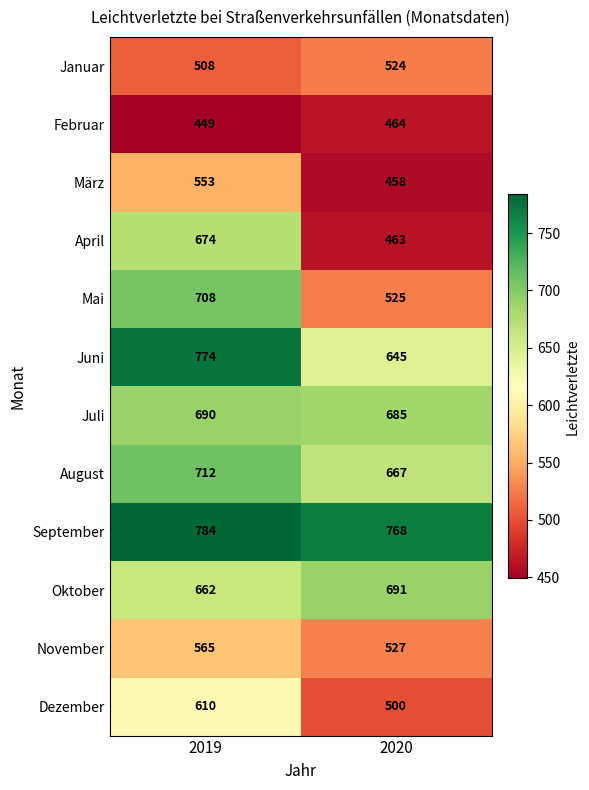

At which category does the chart reach its peak across all series?

2019